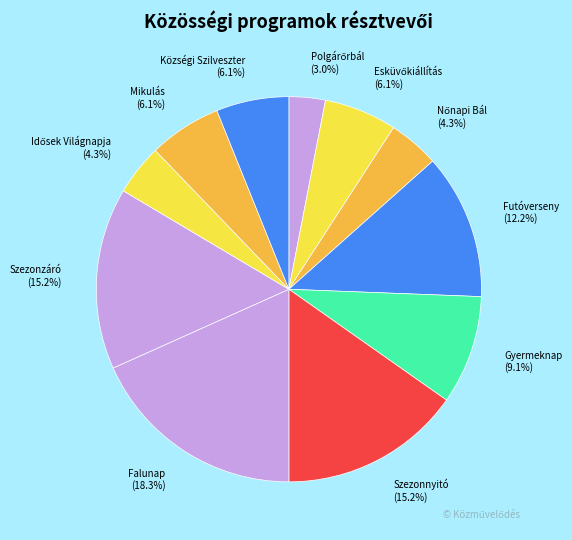

Is there a majority slice in this chart?

No